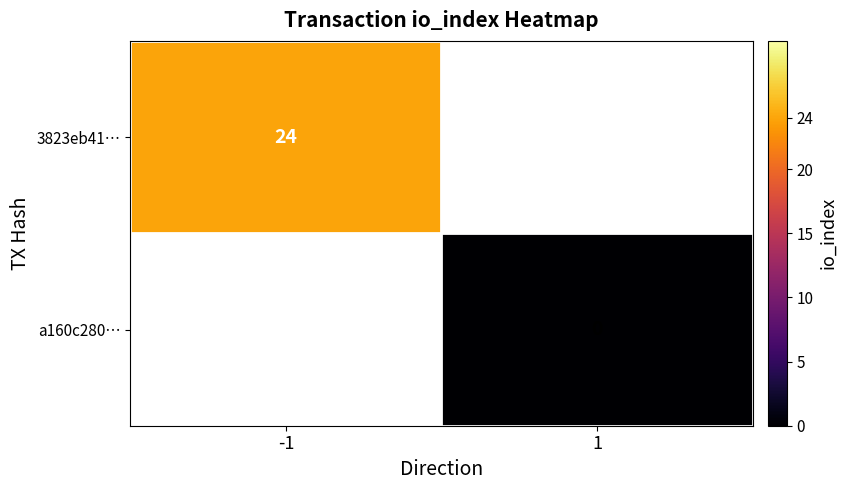

The value of 3823eb41… at -1 is 24. True or false?

True